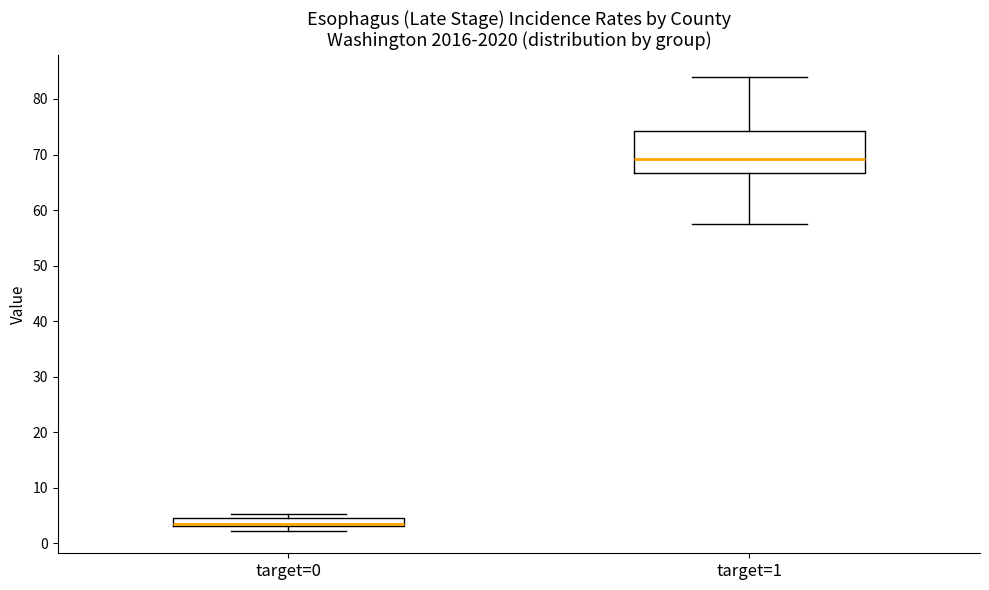

Comparing the boxes themselves (not the whiskers), which one is the tallest?

target=1